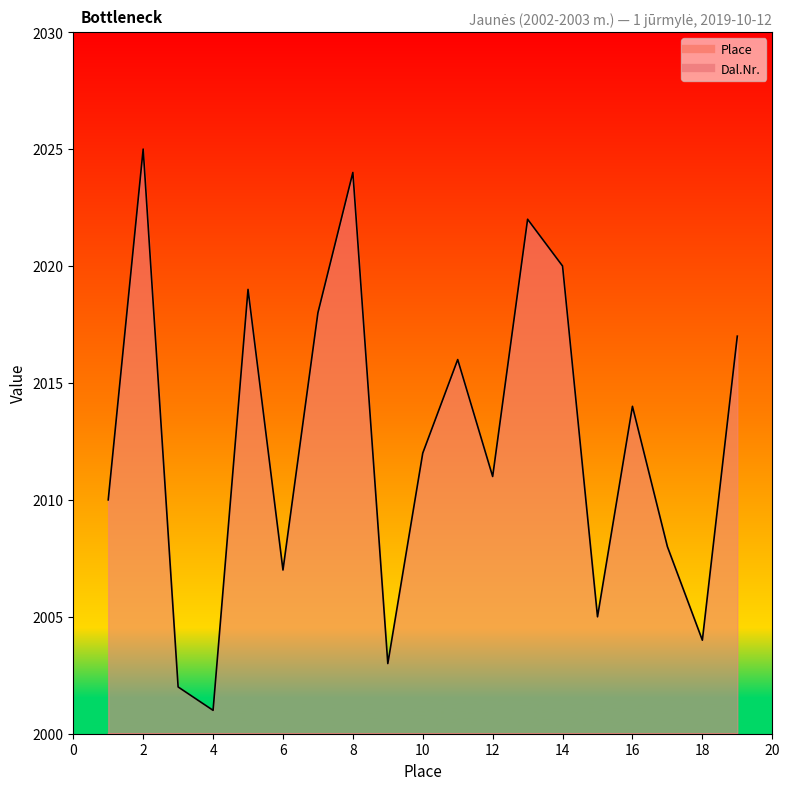

Where is Dal.Nr. nearest to the value 2013?

10